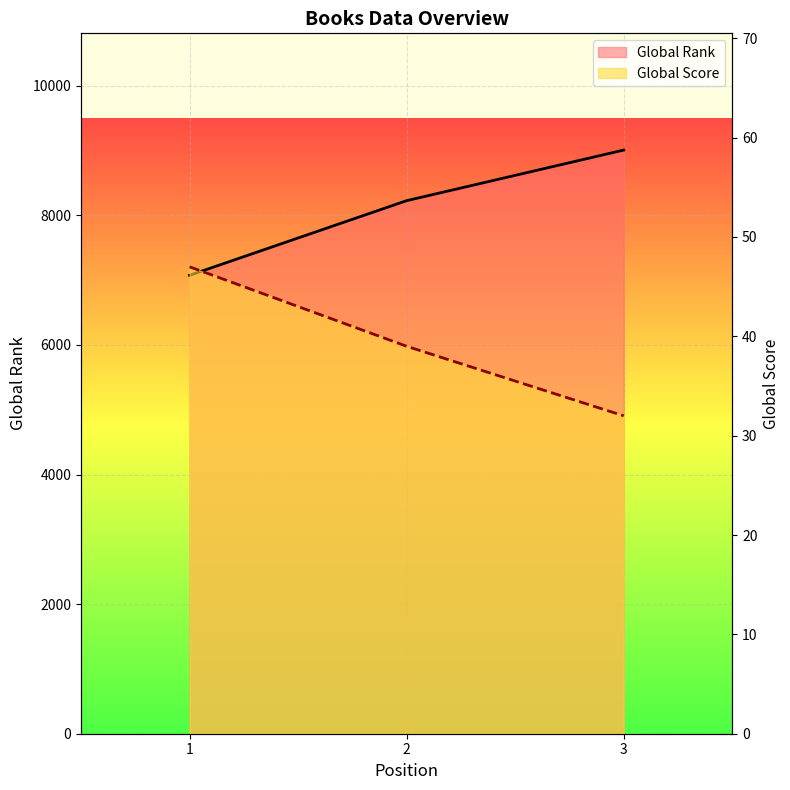

Which label corresponds to the smallest value in the chart?

3